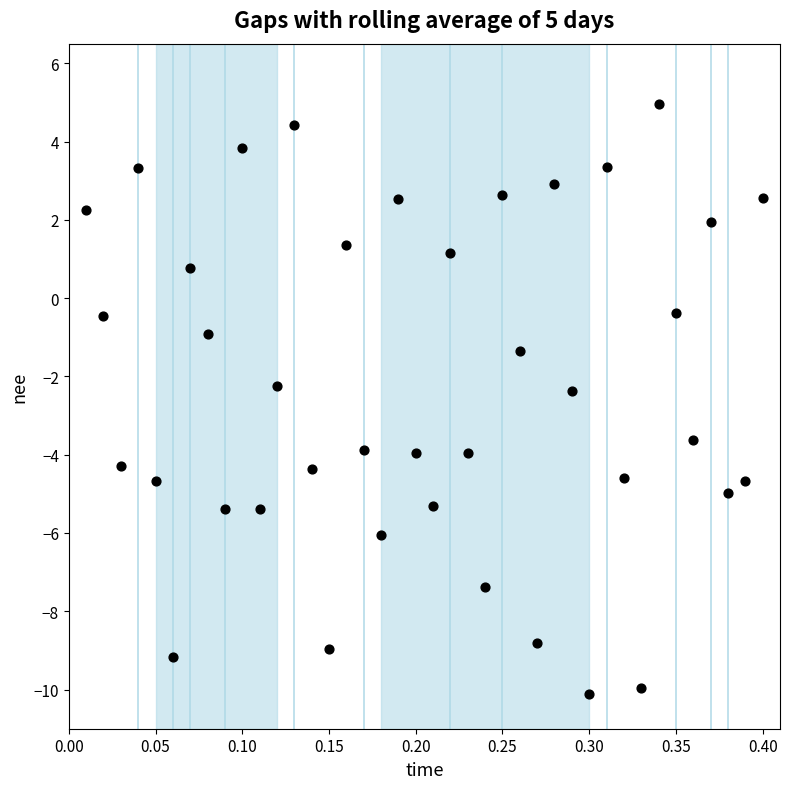

What is the range of Y values (max minus min)?

15.1